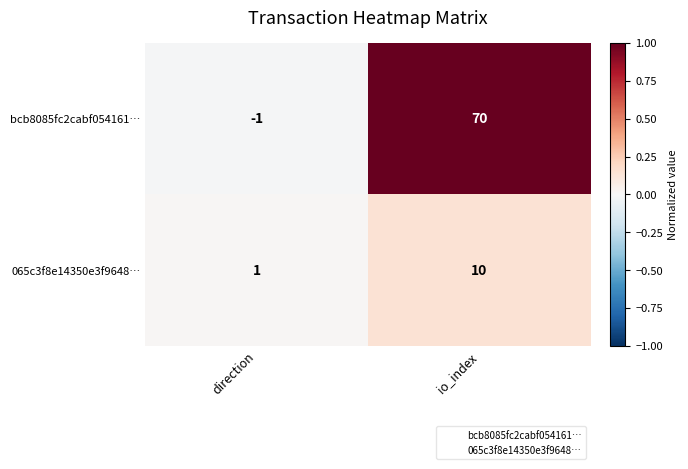

What is the difference between the highest and lowest values at io_index?

60